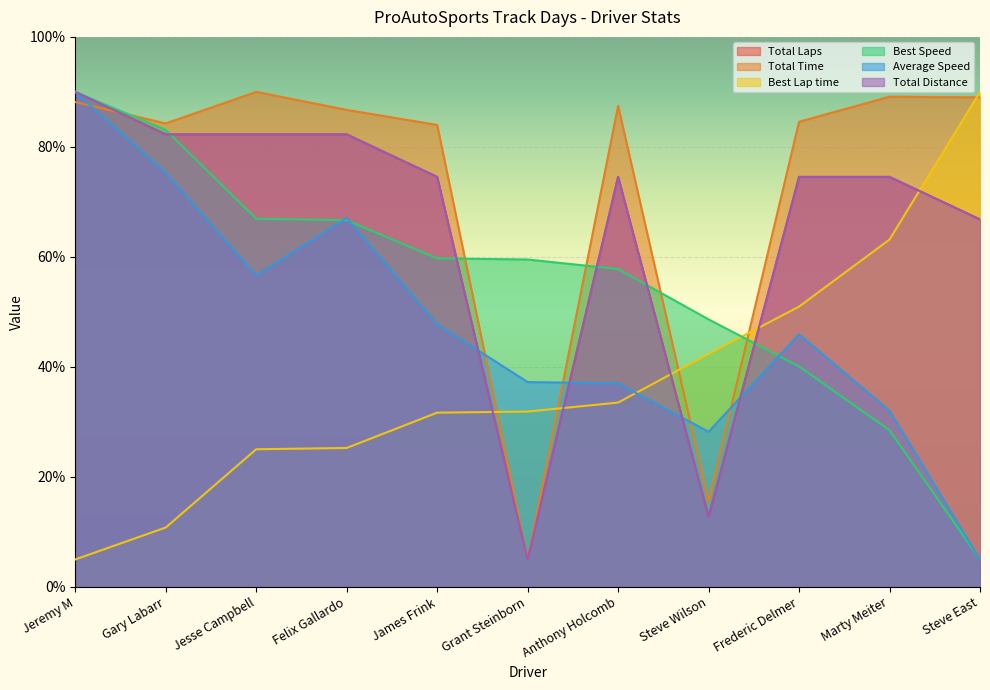

Where do Total Time and Total Distance first cross each other?

Jeremy M and Gary Labarr